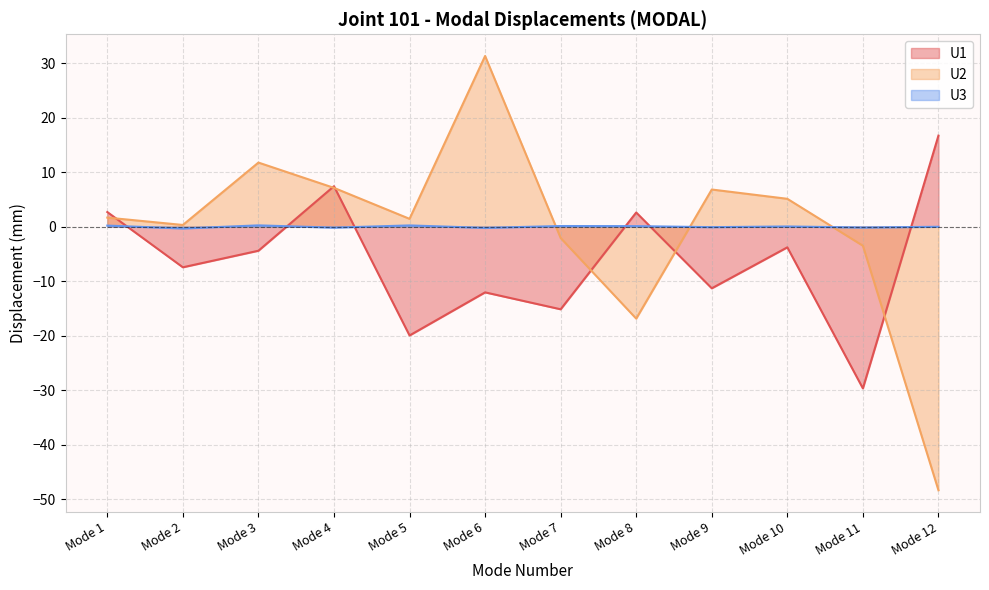

What is the sum of all U2 values?

-5.3